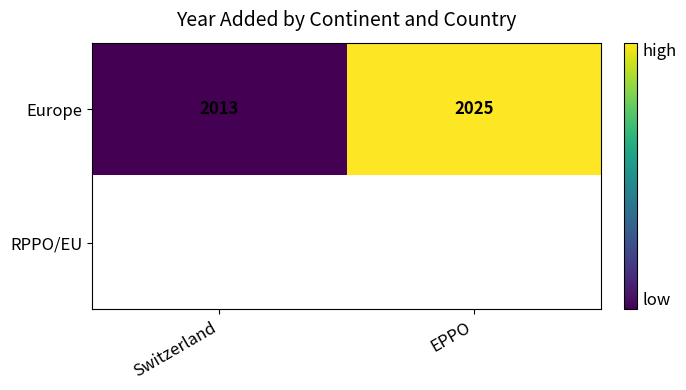

The value of Europe at Switzerland is 3531.8. True or false?

False